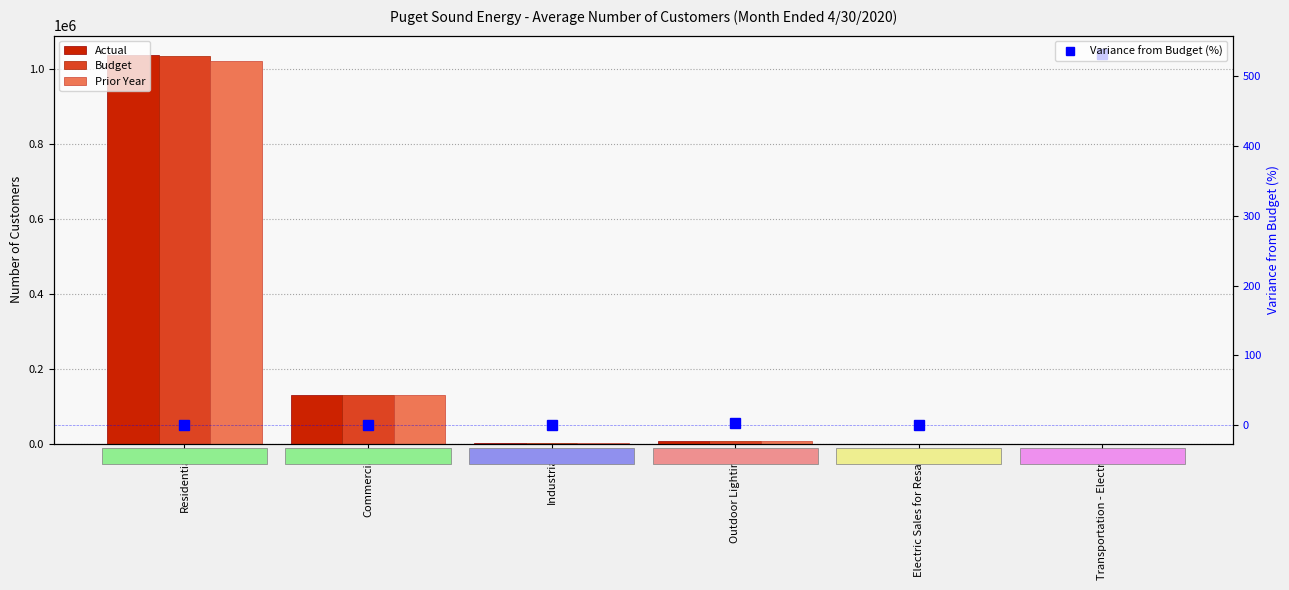

What is the greatest value displayed?

1036897.0